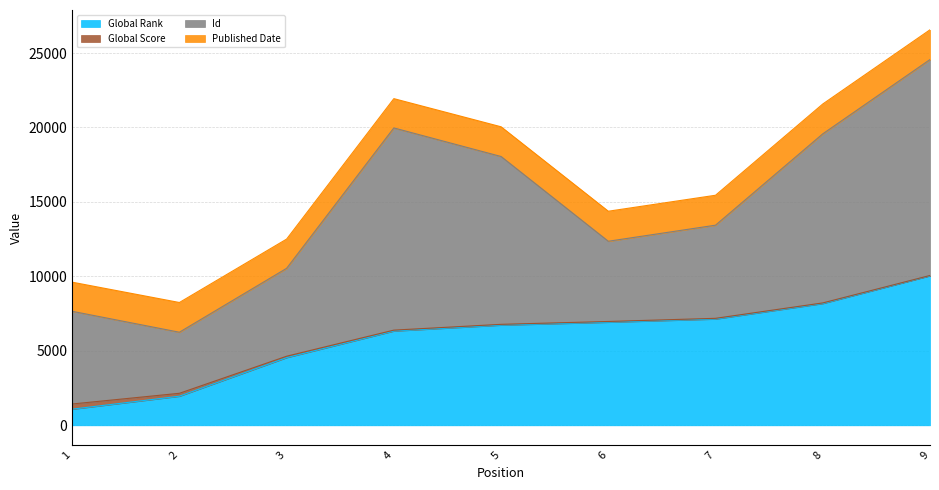

Reading left to right, what are all the values shown in this chart?

Global Rank: 1=1083	2=1955	3=4547	4=6332	5=6729	6=6924	7=7138	8=8178	9=10042
Global Score: 1=349	2=195	3=92	4=60	5=52	6=49	7=46	8=41	9=20
Id: 1=6225	2=4101	3=5903	4=13578	5=11270	6=5387	7=6255	8=11353	9=14499
Published Date: 1=1955	2=1996	3=1963	4=1966	5=1995	6=2016	7=2010	8=2004	9=1999